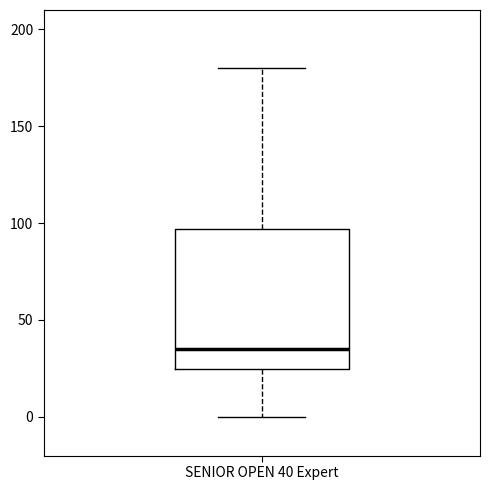

Where does the lower whisker of the box for SENIOR OPEN 40 Expert end on the y-axis? The values are not printed on the chart, so give them approximately, as read against the axis.

0